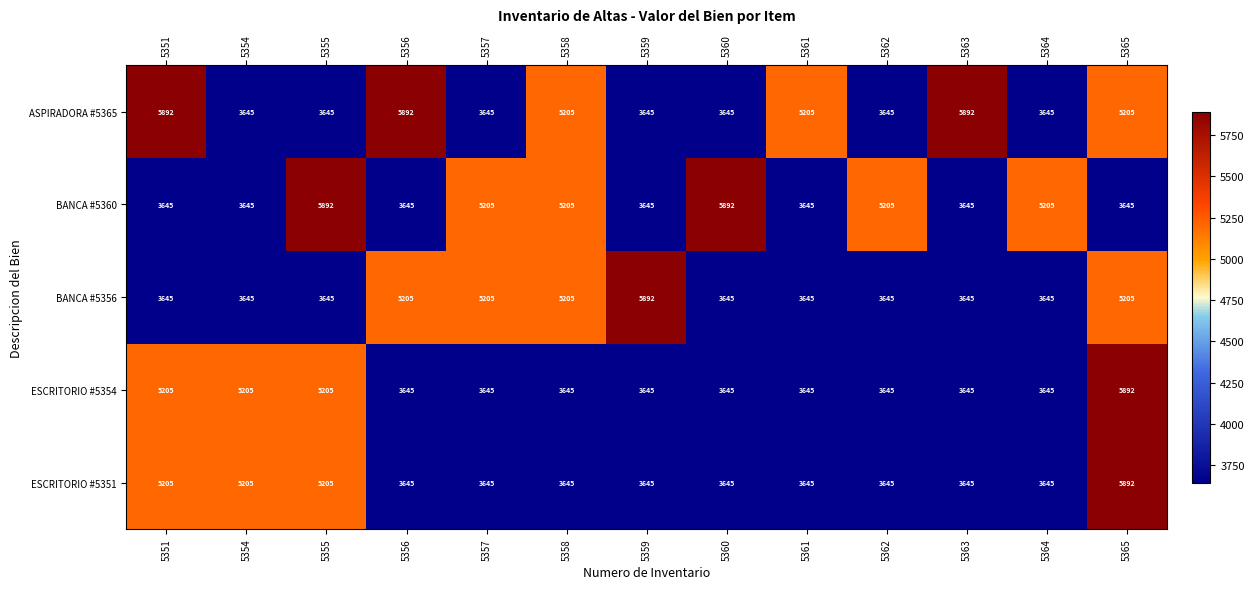

What is the spread (max minus min) of values at 5365?

2246.8